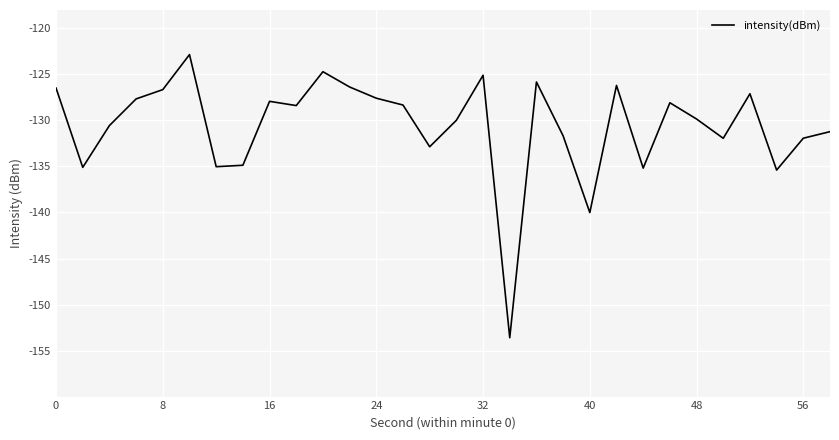

What is the difference between the maximum and minimum values?

30.8